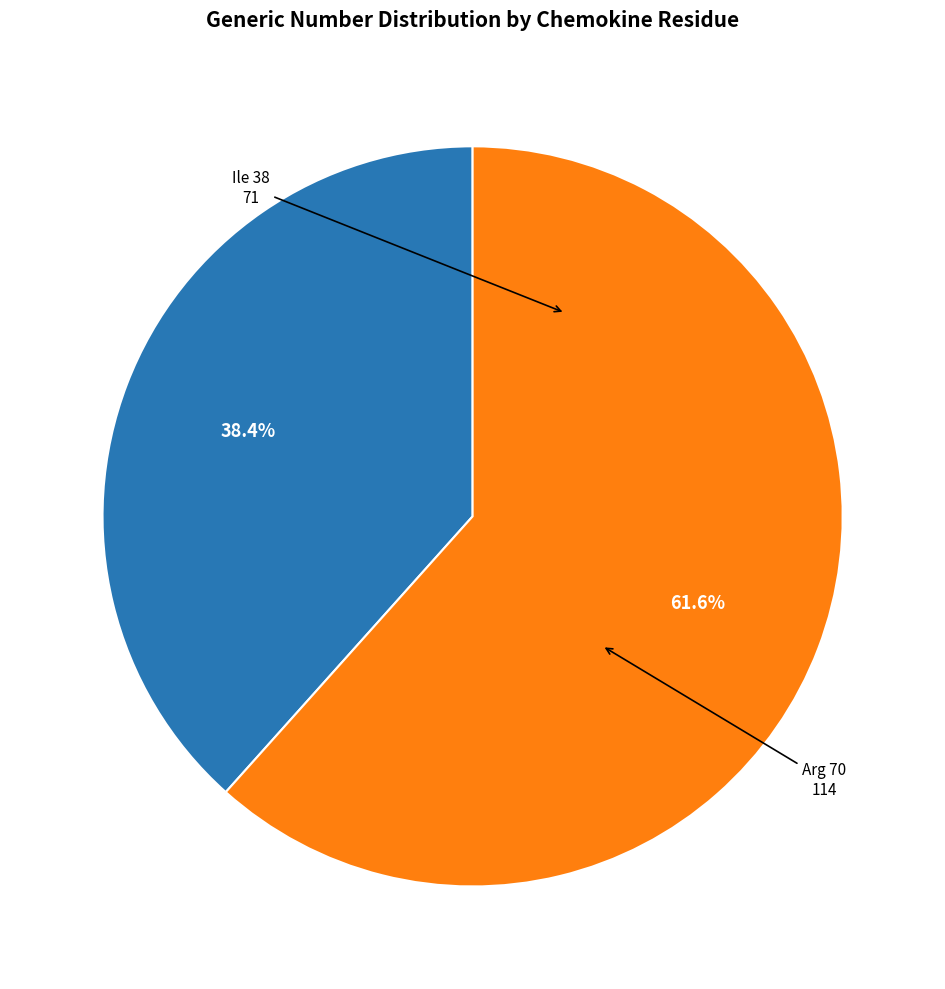

The Arg 70 slice represents 62% of the pie. True or false?

True